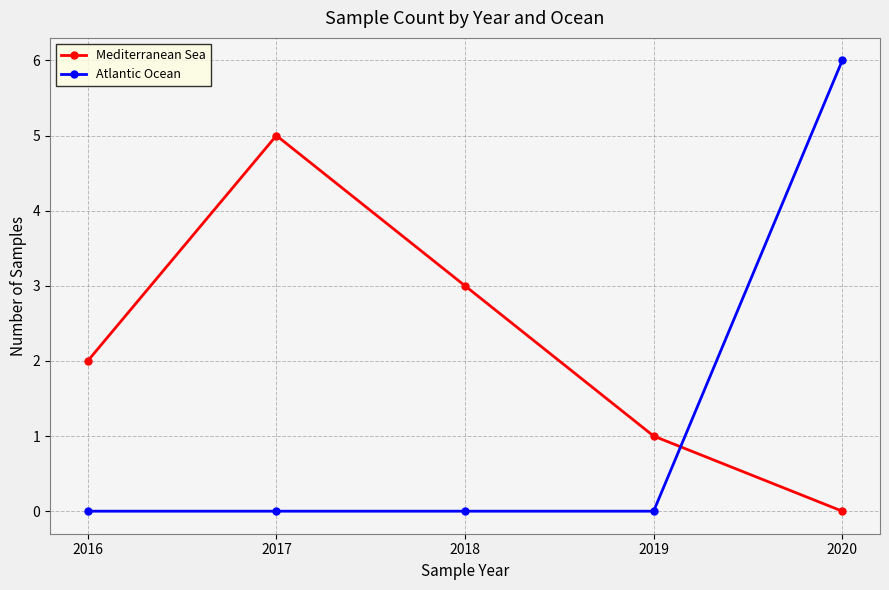

Reading left to right, transcribe all the data shown in this chart.

Mediterranean Sea: 2016=2	2017=5	2018=3	2019=1	2020=0
Atlantic Ocean: 2016=0	2017=0	2018=0	2019=0	2020=6